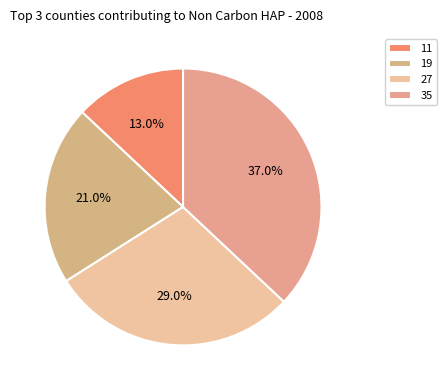

To the nearest percent, what is the combined percentage of 19 and 27?

50%